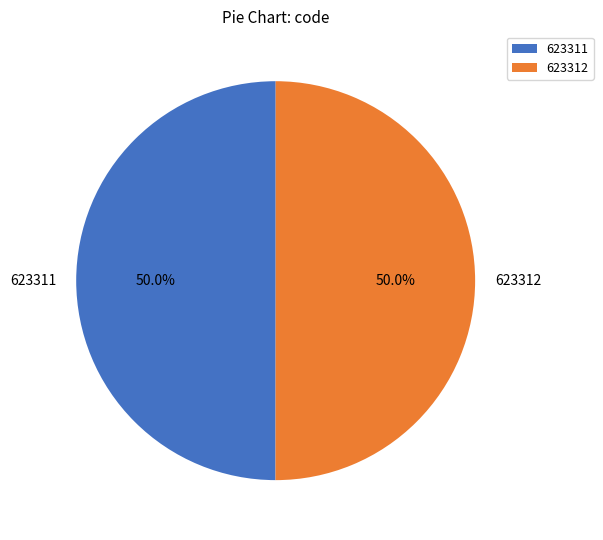

To the nearest percent, what is the combined percentage of 623311 and 623312?

100%